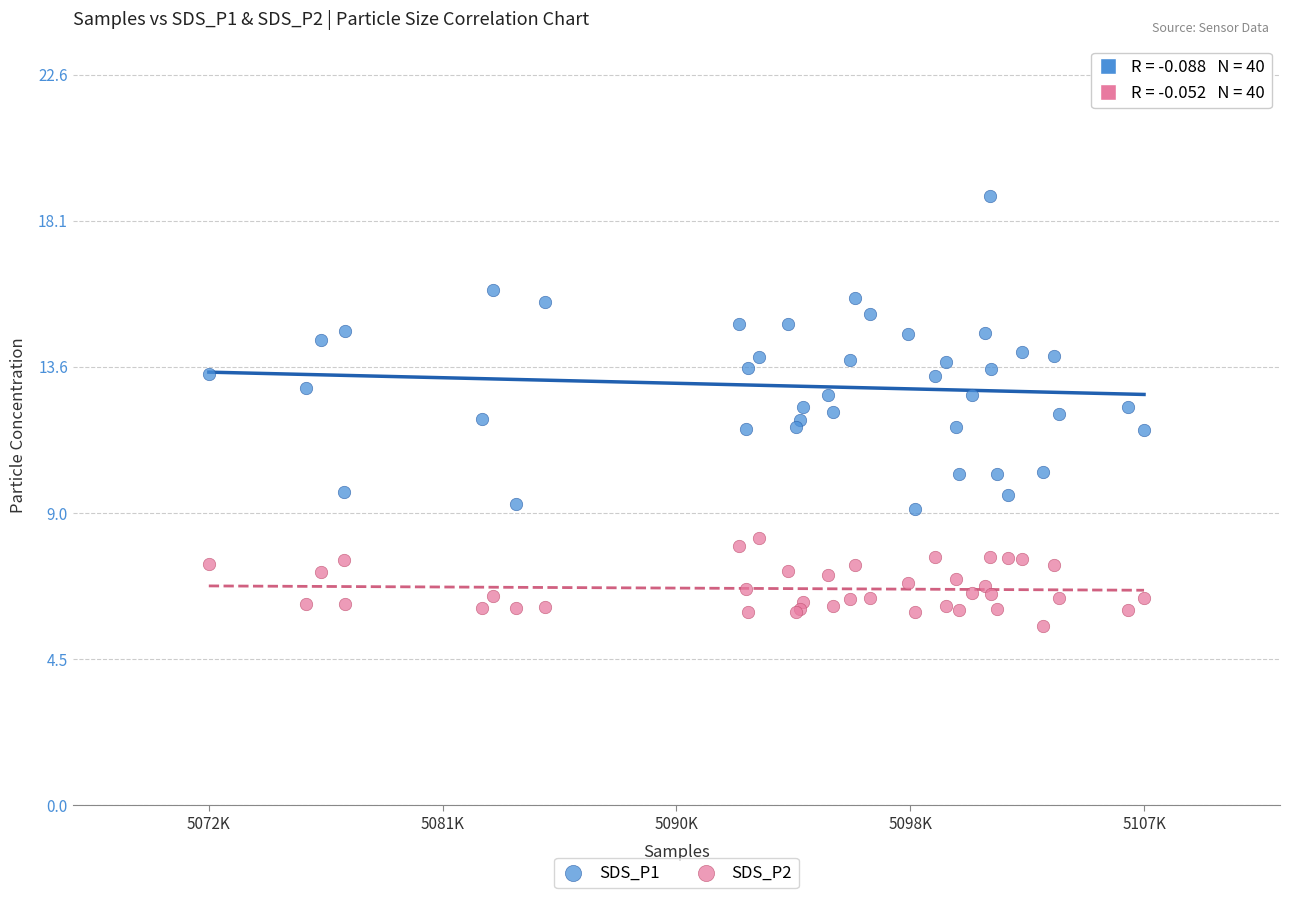

What are all the series names shown in the legend?

SDS_P1, SDS_P2